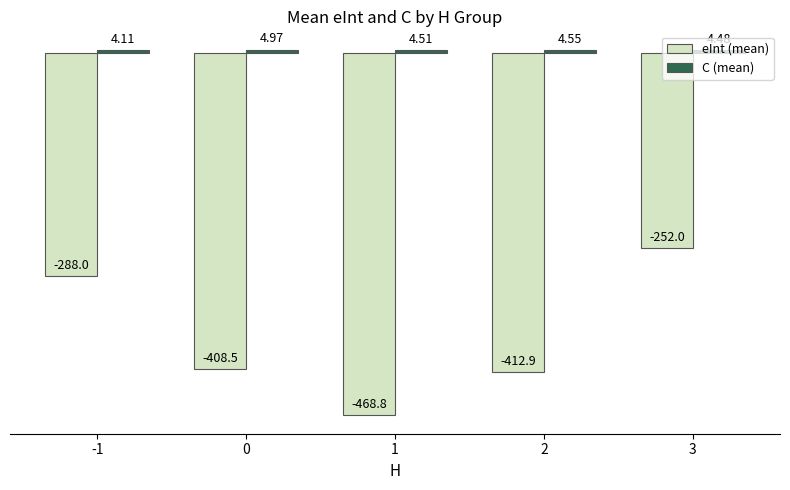

The value of eInt (mean) at 0 is -408.5. True or false?

True